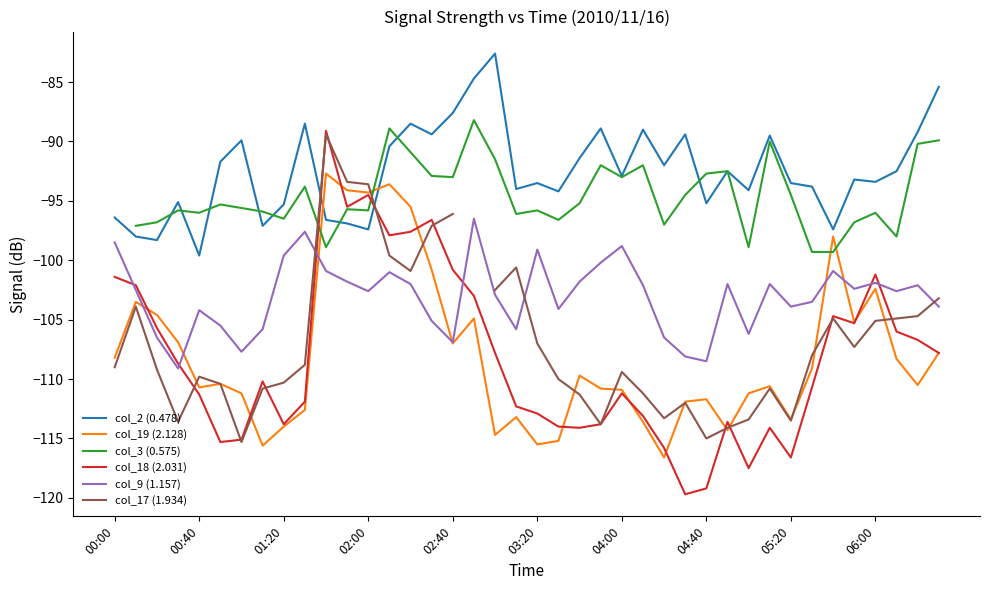

After their last crossing, which series has the higher values: col_2 (0.478) or col_18 (2.031)?

col_2 (0.478)